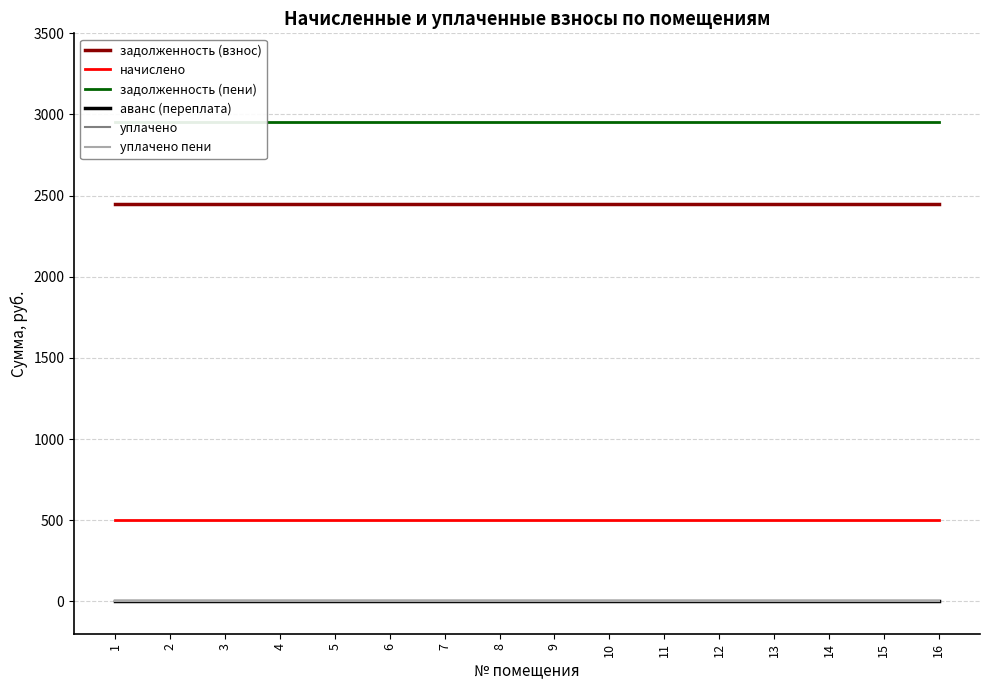

What is the average value of the начислено series?

503.1